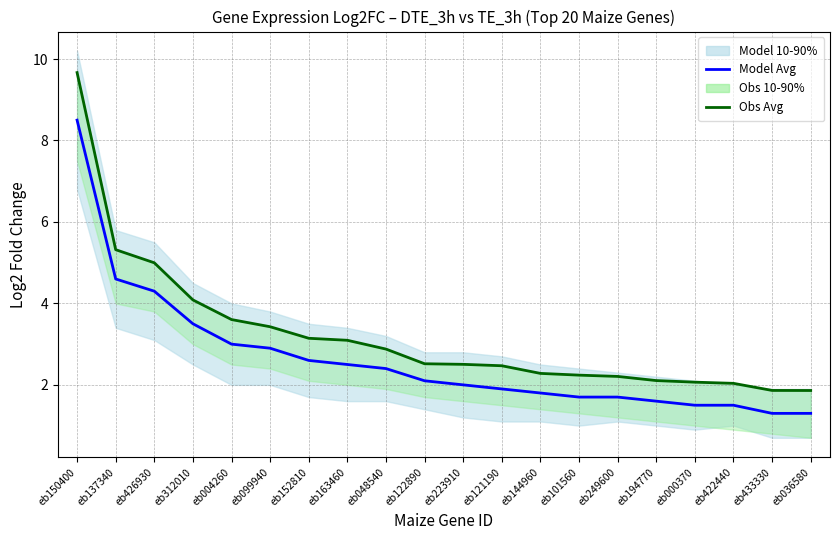

List the series in order of their overall mean, highest first.

Obs Avg, Model Avg